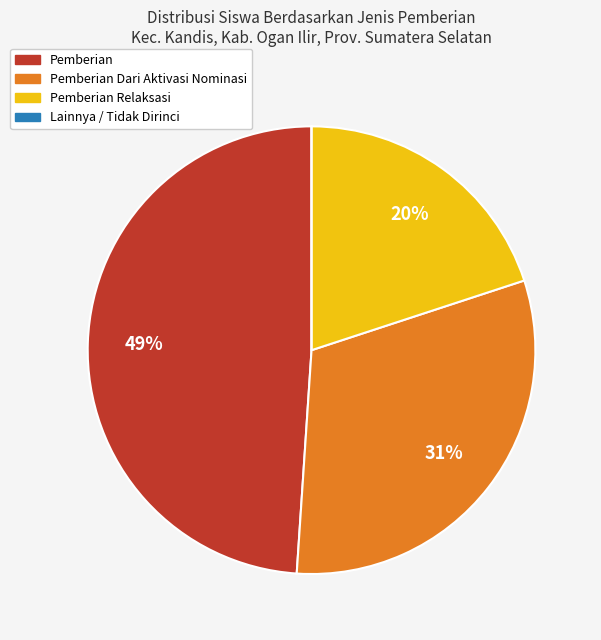

To the nearest percent, what is the average slice percentage?

25%